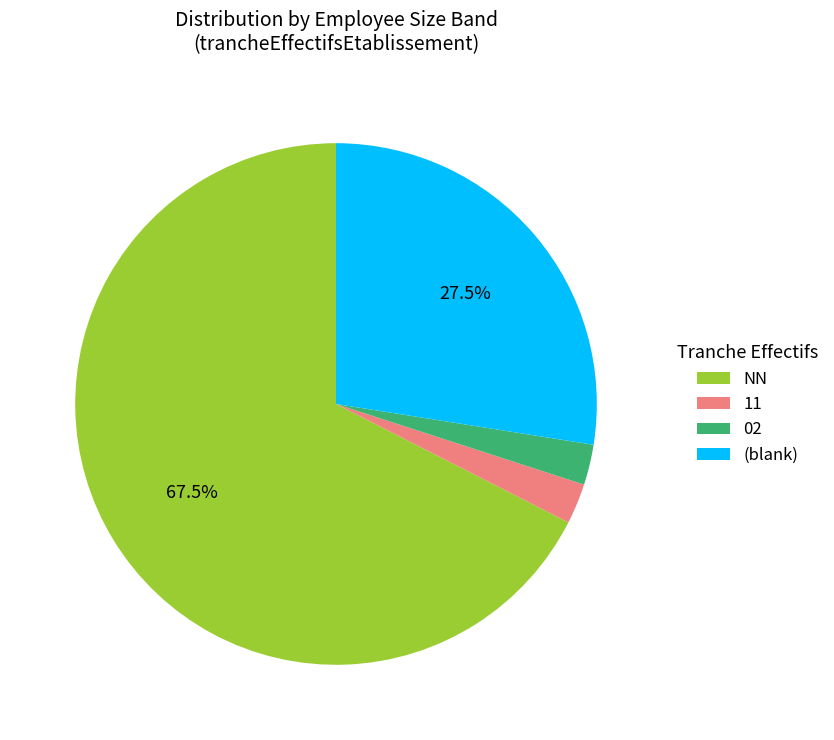

To the nearest percent, what is the difference between the largest and smallest slice percentages?

65%